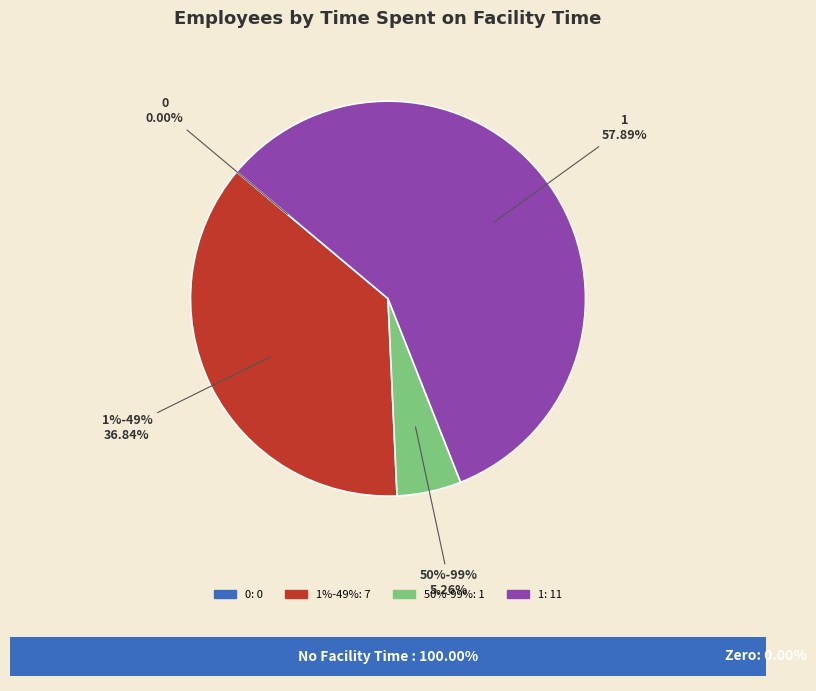

To the nearest percent, what percentage of the pie is 1?

58%